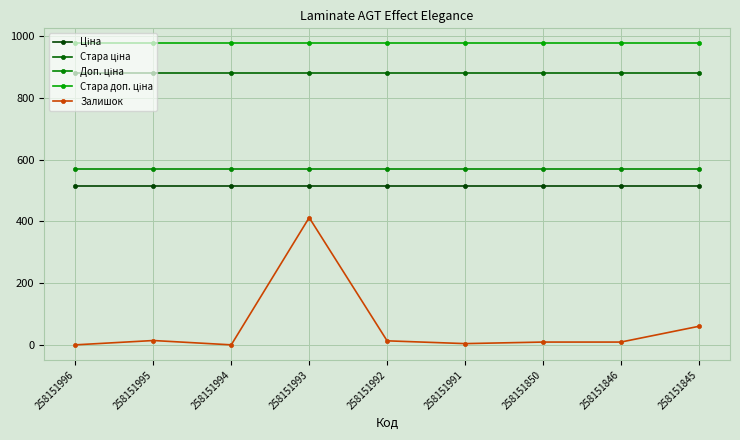

How many data points does each series have?

9